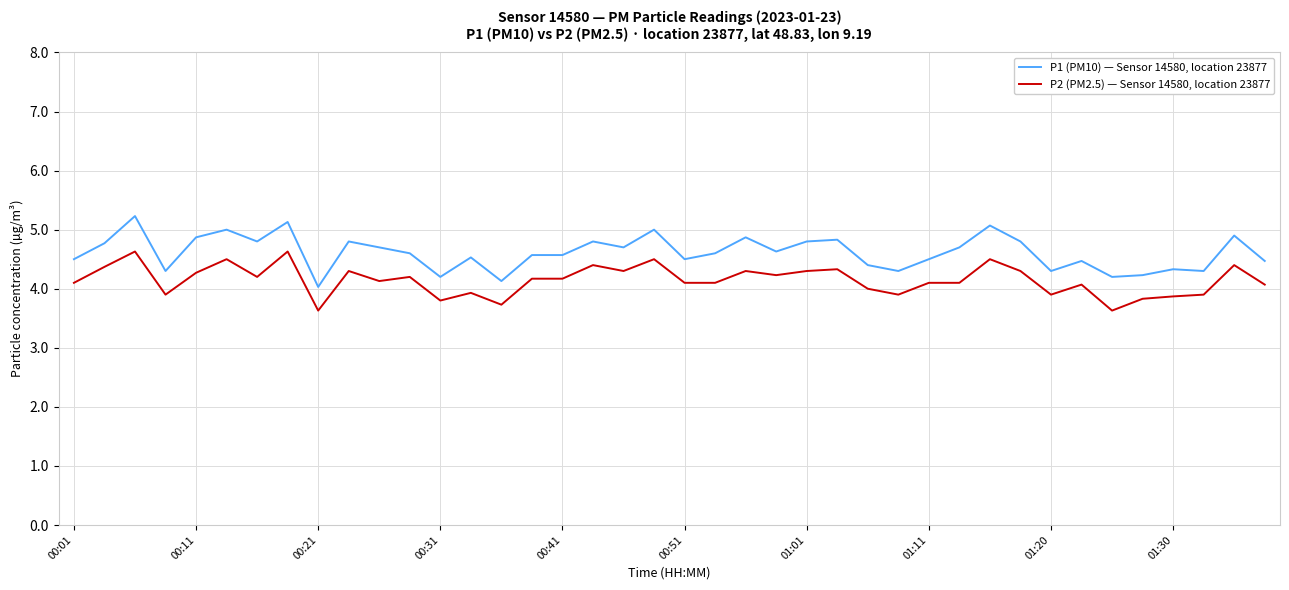

Which series has the largest total across all categories?

P1 (PM10) — Sensor 14580, location 23877